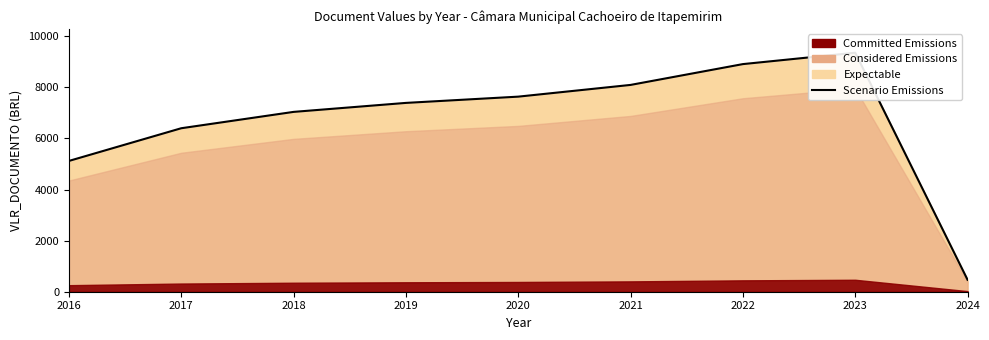

At which label is the value closest to 4911?

2016